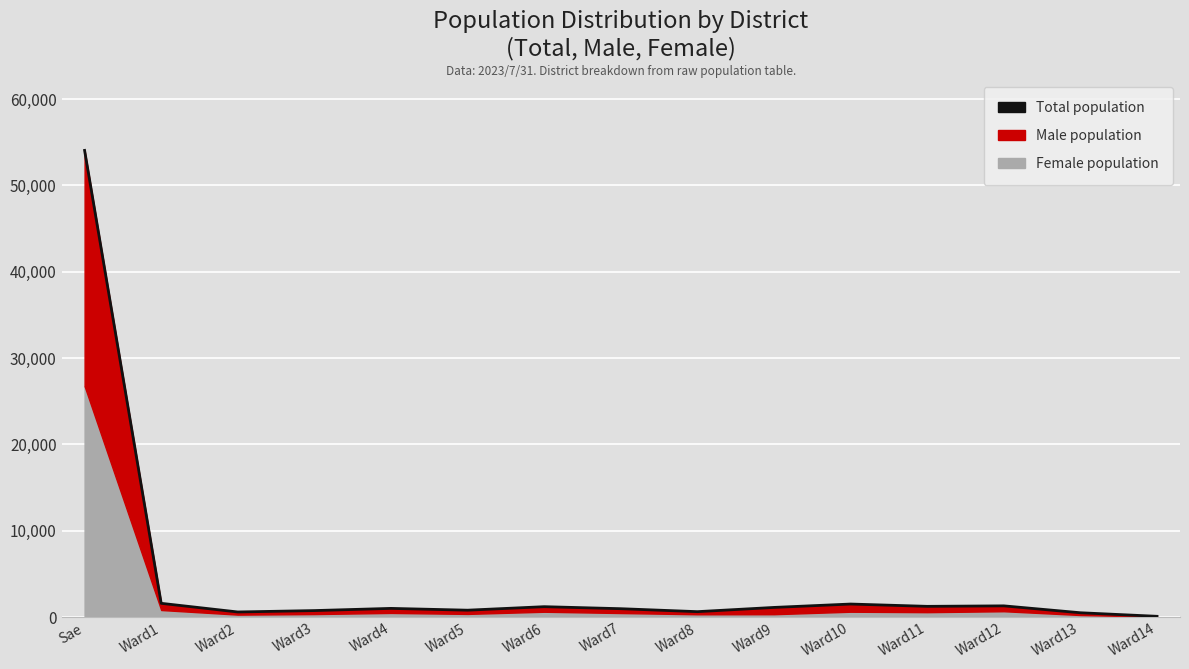

Reading left to right, what are all the values shown in this chart?

54051	1607	605	767	1020	812	1218	984	642	1132	1524	1257	1313	515	103